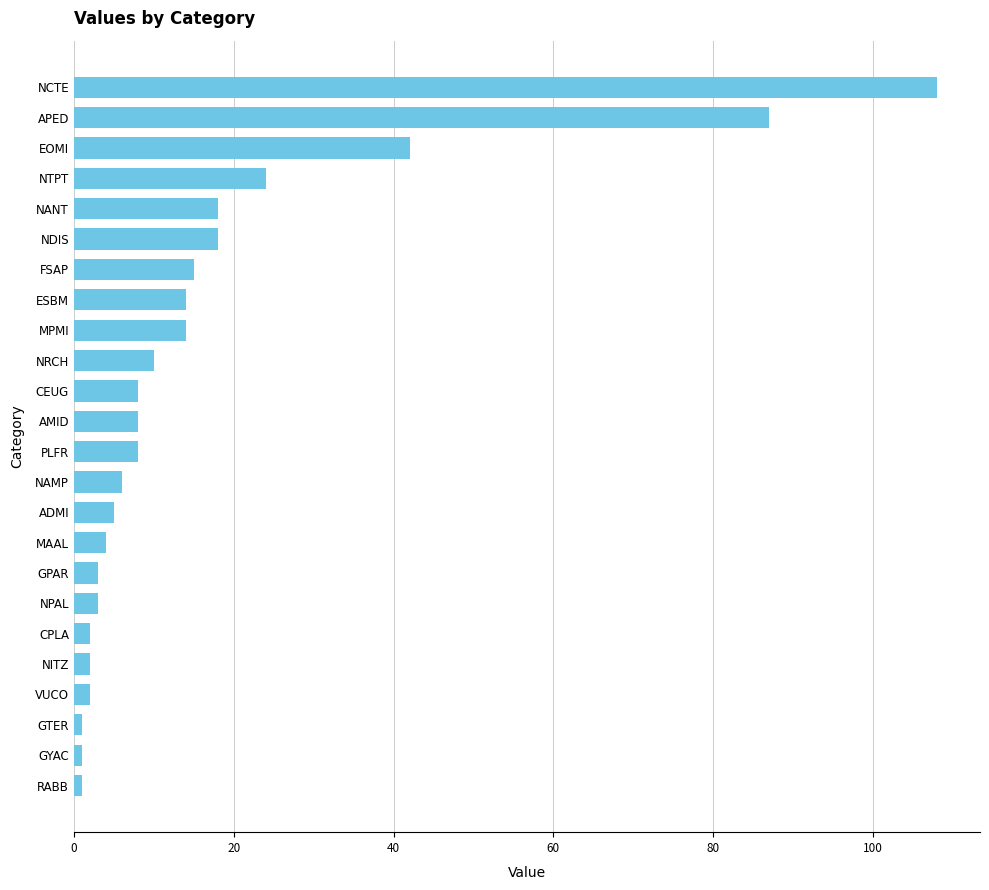

What is the ratio of the value at MAAL to the value at NPAL?

1.3